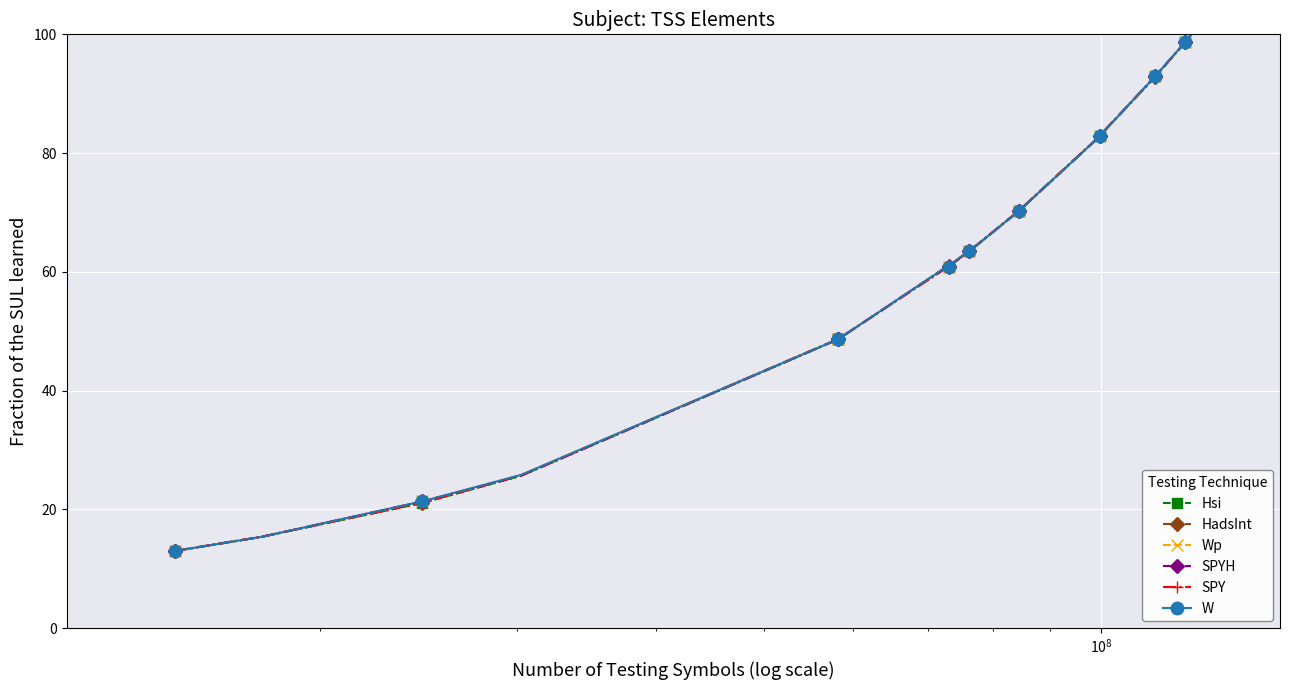

Reading right to left, what are all the values shown in this chart?

Hsi: 100.0	98.7	98.3	92.9	82.9	82.9	82.3	70.3	64.5	63.6	61.5	60.9	60.9	48.7	48.6	48.6	25.7	21.1	15.4	13.0
HadsInt: 100.0	98.8	98.3	92.8	82.9	82.9	82.4	70.3	64.5	63.5	61.6	60.9	60.7	48.7	48.7	48.7	25.7	21.1	15.4	13.0
Wp: 100.0	98.7	98.3	92.9	82.9	82.9	82.3	70.3	64.5	63.6	61.7	60.9	60.9	48.7	48.6	48.6	25.8	21.3	15.4	13.0
SPYH: 100.0	98.7	98.3	92.9	83.0	82.9	82.3	70.3	64.5	63.6	61.5	60.9	60.9	48.7	48.7	48.6	25.7	21.3	15.4	13.0
SPY: 100.0	98.8	98.3	92.8	83.0	82.9	82.4	70.3	64.5	63.5	61.6	60.9	60.7	48.7	48.7	48.7	25.7	21.1	15.4	13.0
W: 100.0	98.7	98.3	92.9	82.9	82.9	82.3	70.3	64.5	63.6	61.7	60.9	60.9	48.7	48.6	48.6	25.8	21.3	15.4	13.0